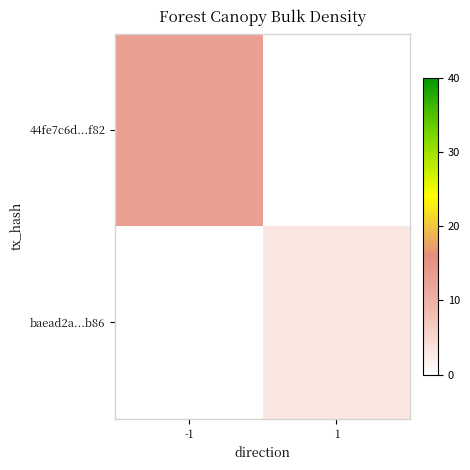

What is the greatest value displayed?

13